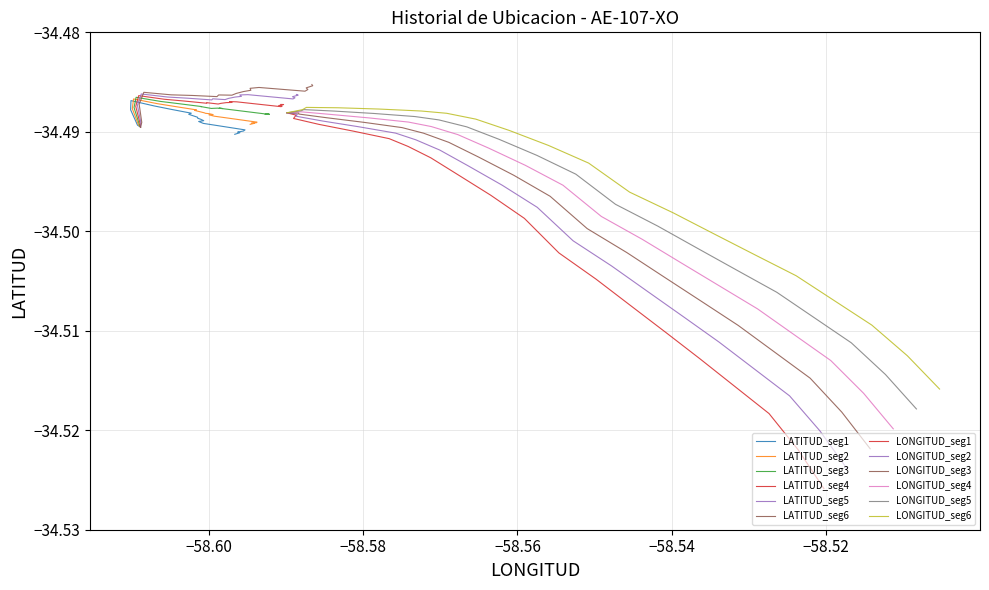

What is the average value of the LONGITUD_2 series?

-34.5